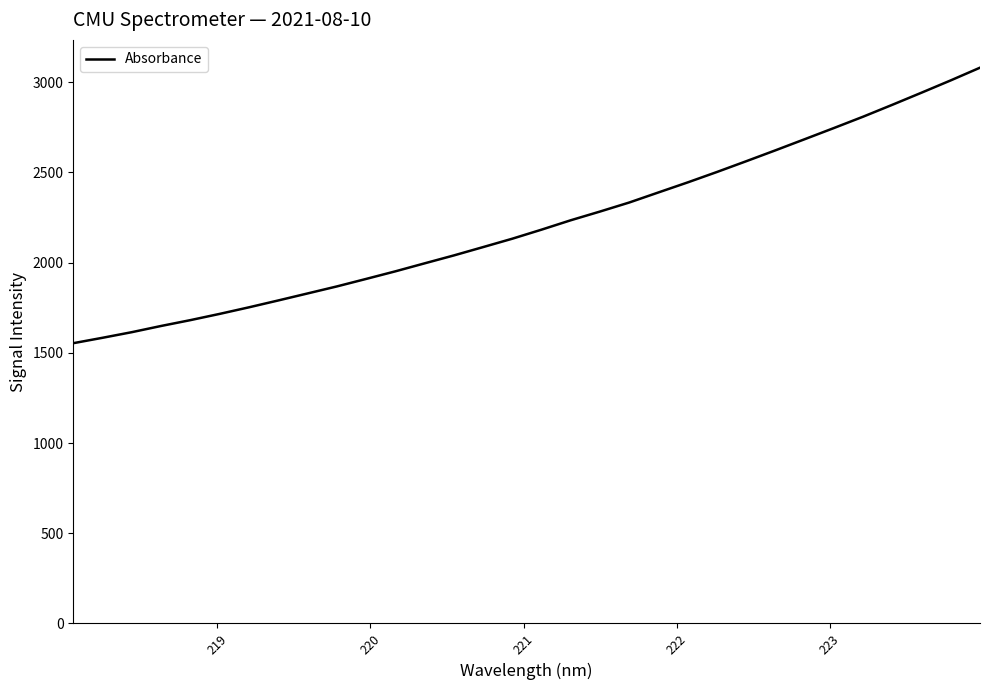

Is this an area chart (filled region under the line)?

No